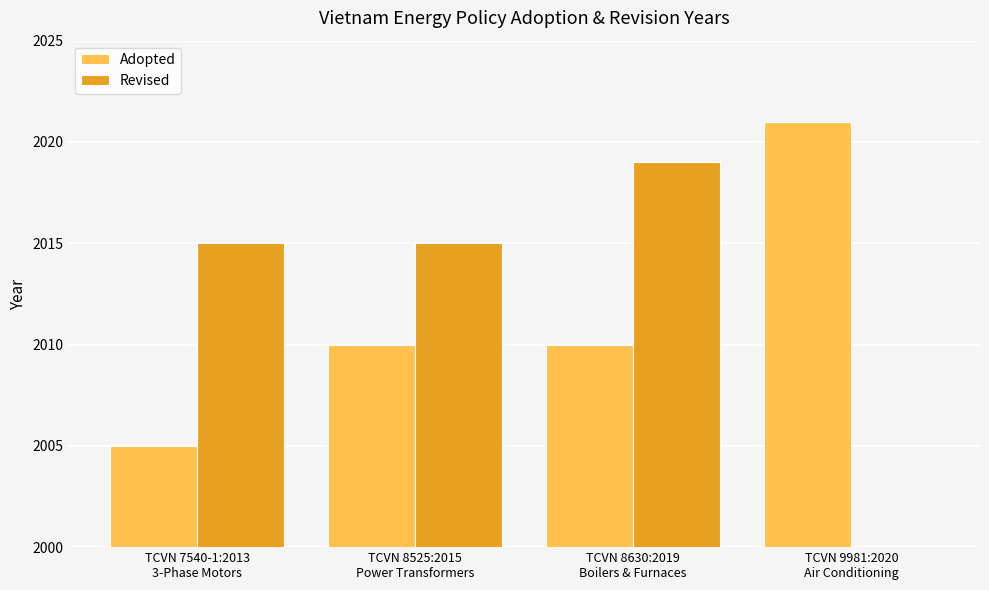

What is the difference between the Revised values at TCVN 8630:2019
Boilers & Furnaces and TCVN 9981:2020
Air Conditioning?

2019